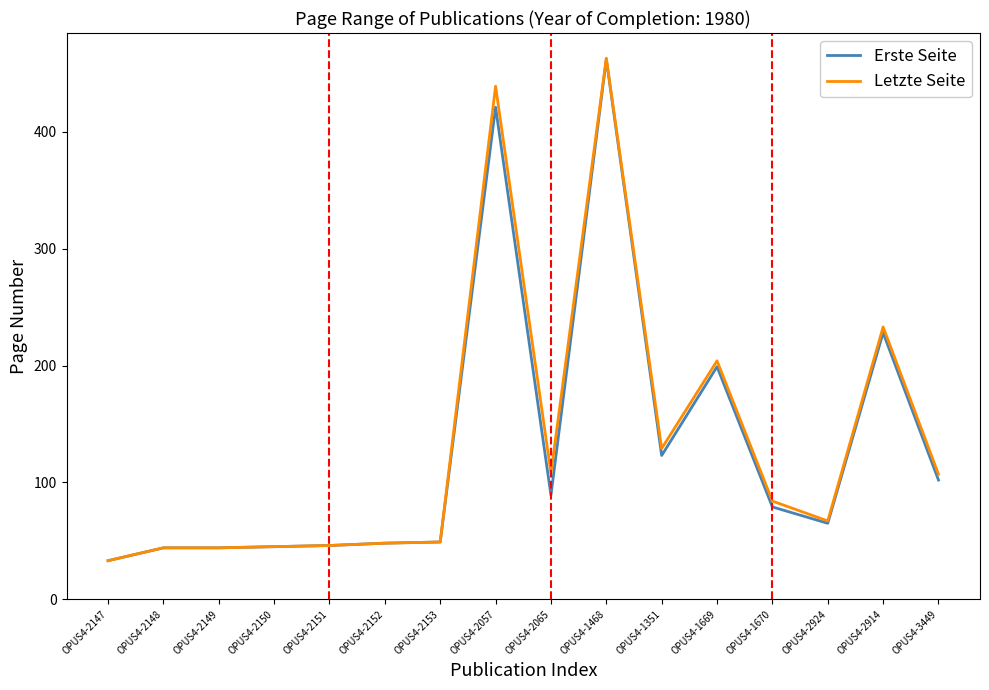

At which category is the sum across all series the highest?

OPUS4-1468